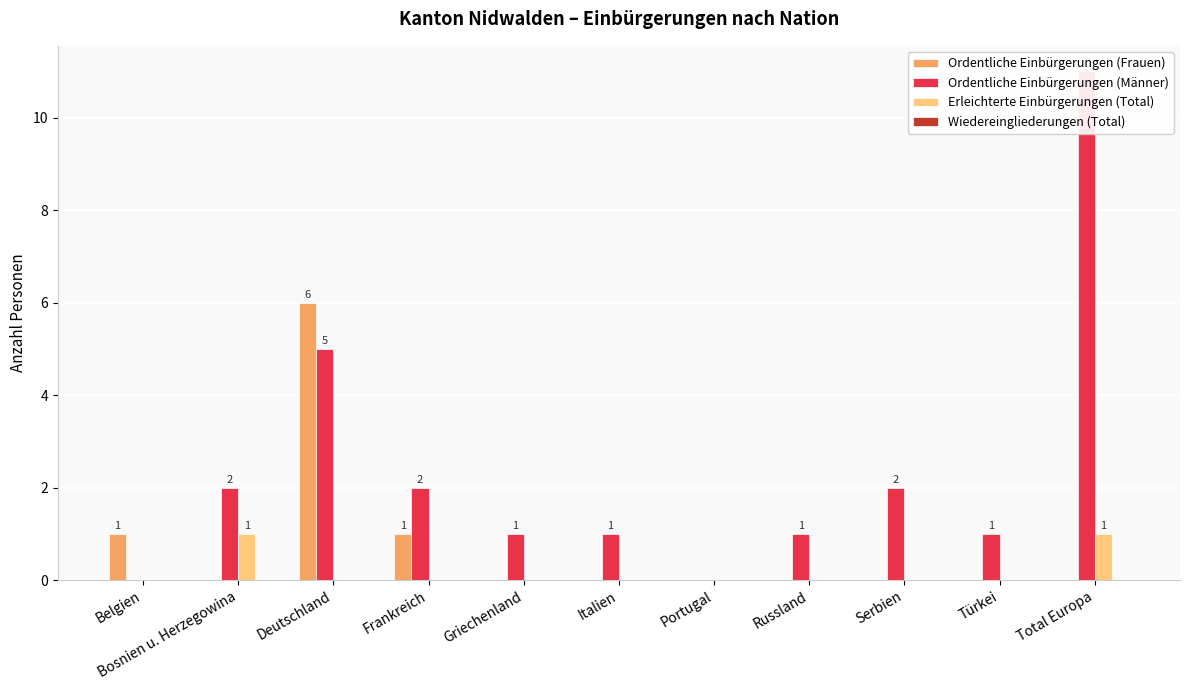

How many groups of bars are there?

11